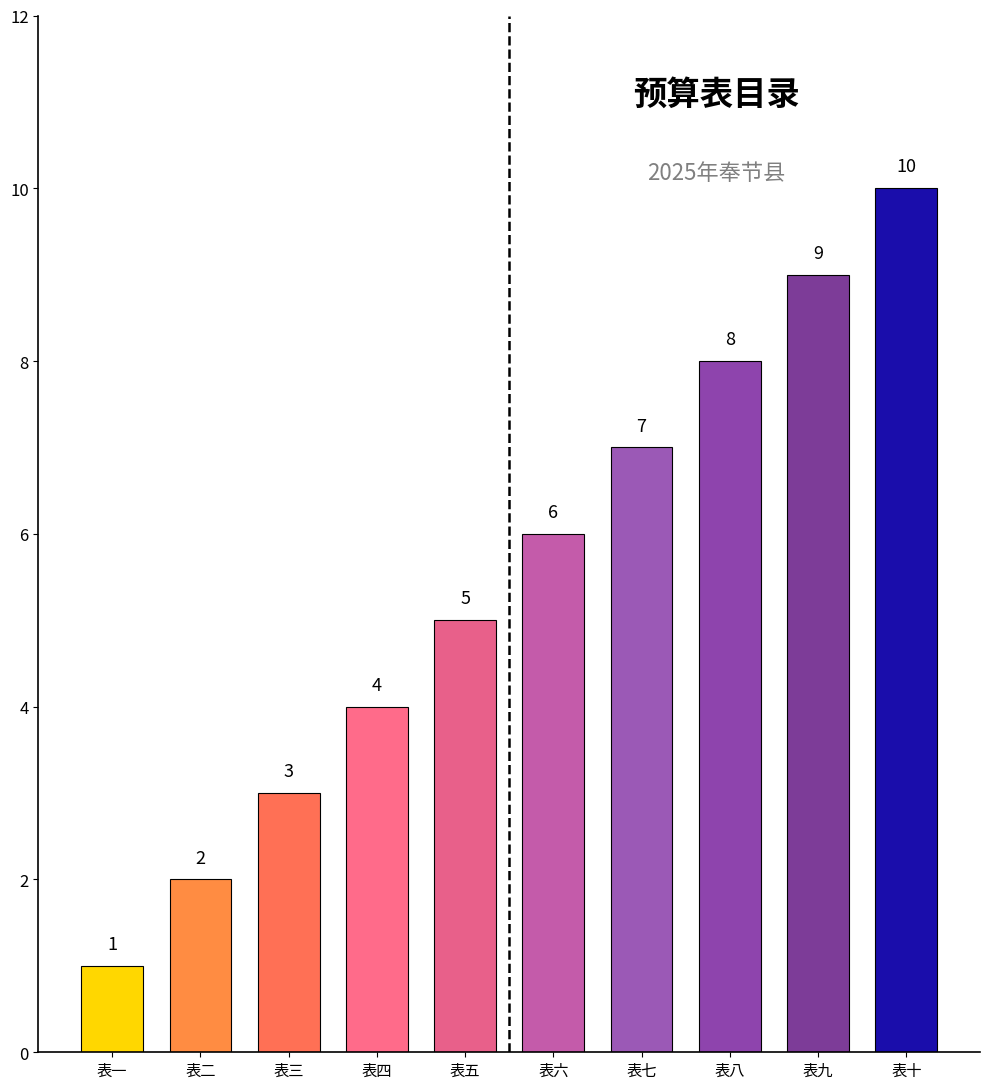

Read the value at 表四.

4